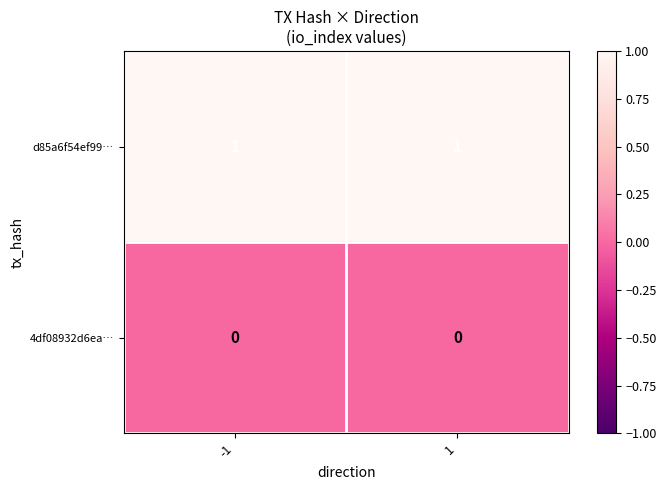

Is it true that d85a6f54ef99… equals 0 at 1?

False